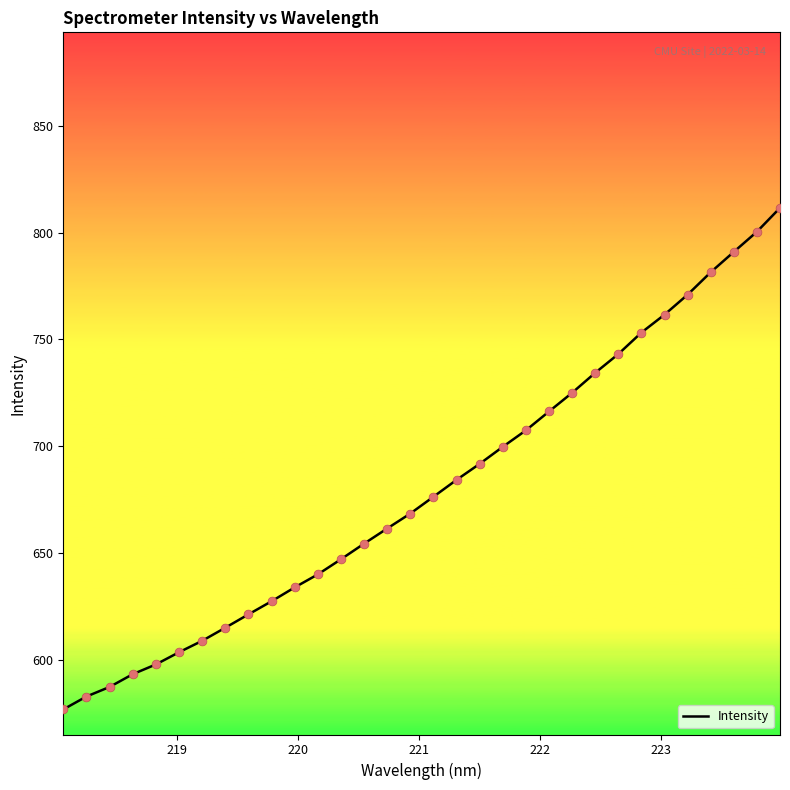

What is the maximum value shown in the chart?

811.6